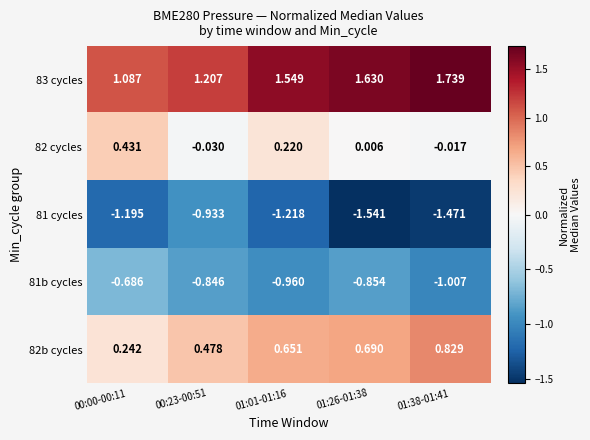

Which series has the largest total across all categories?

83 cycles